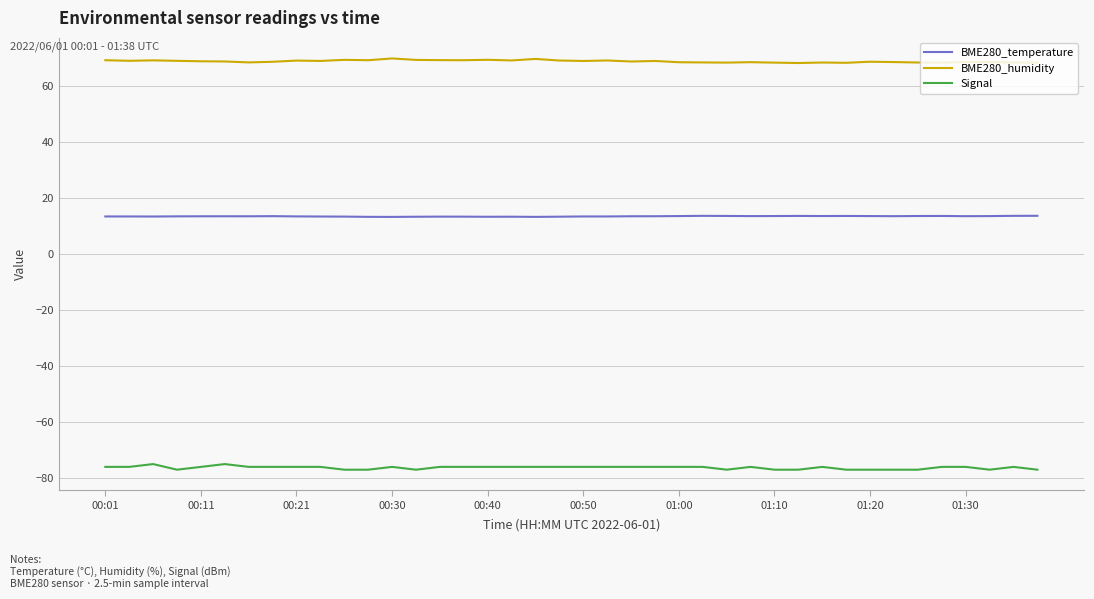

True or false: BME280_temperature and BME280_humidity intersect in this chart.

False